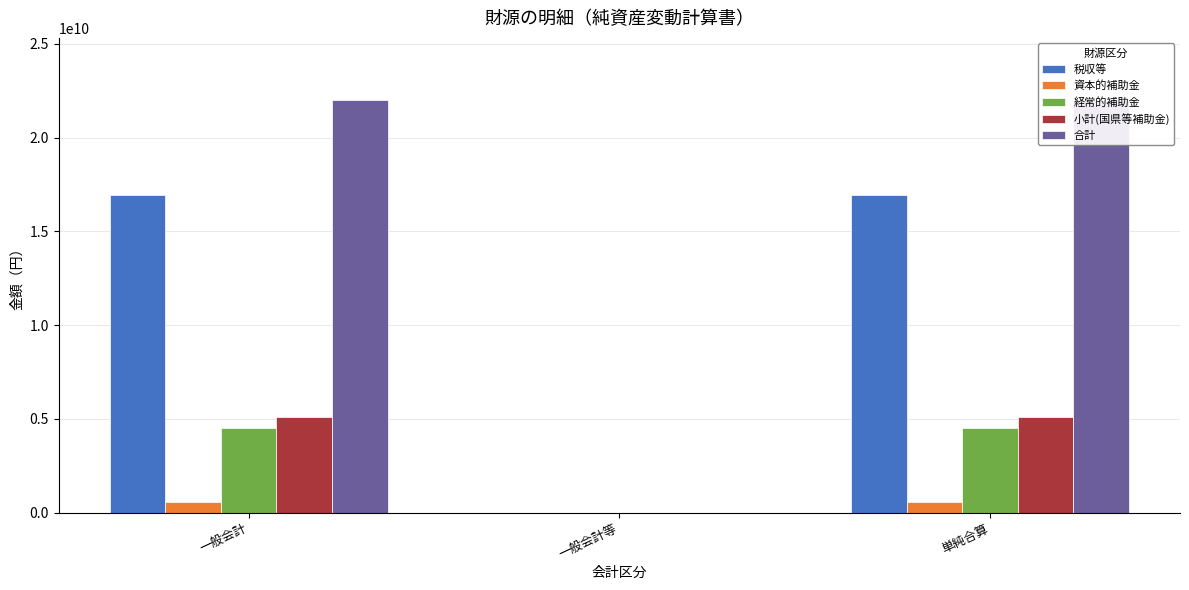

List the labels in order of 小計(国県等補助金) value, largest first.

一般会計, 単純合算, 一般会計等